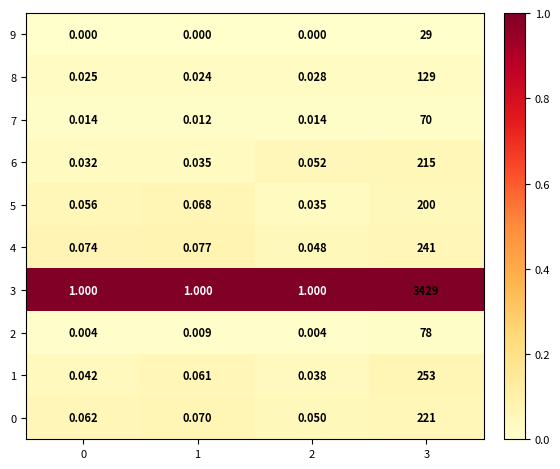

Is the value of 5 at 0 greater than the value of 9 at 2?

Yes